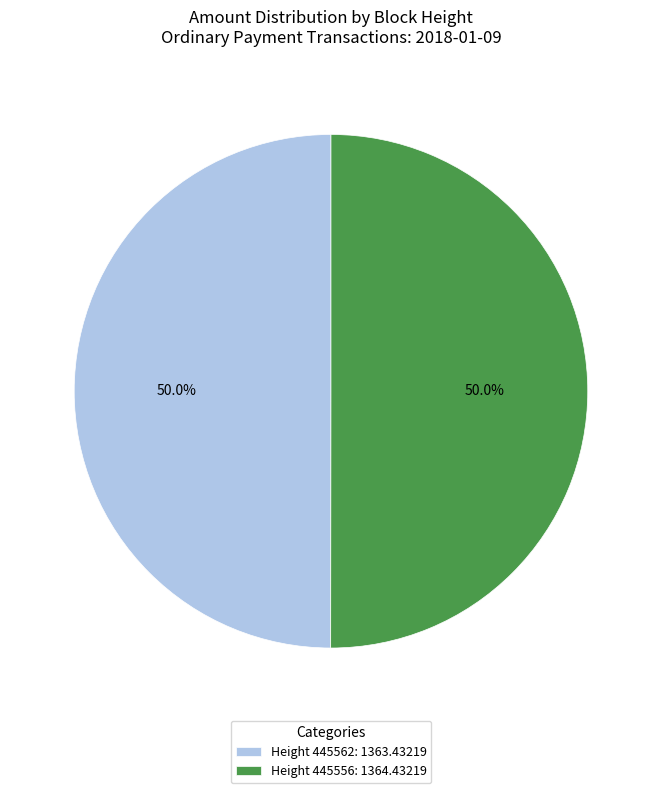

Approximately how many times larger is the value at Height 445562: 1363.43219 compared to Height 445556: 1364.43219?

1.0